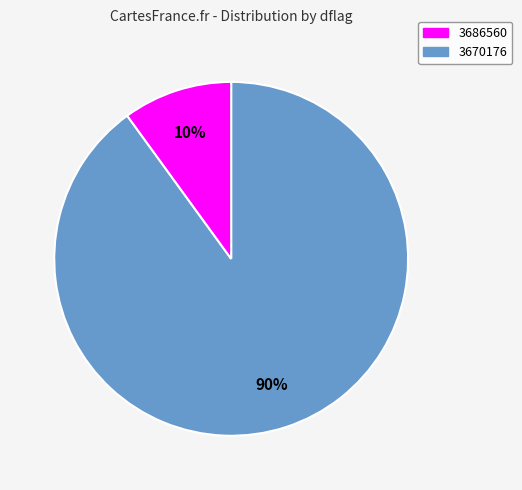

To the nearest percent, what is the average slice percentage?

50%